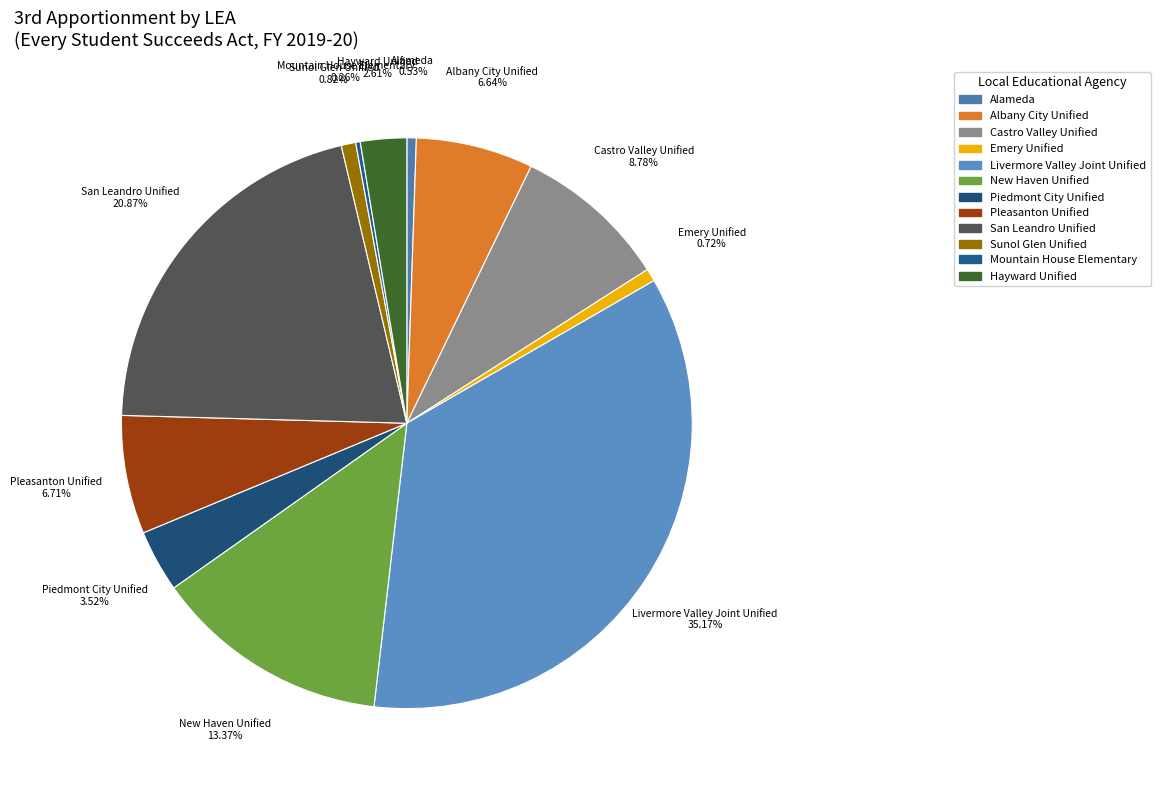

Do Livermore Valley Joint Unified and Emery Unified together represent more than half of the pie?

No